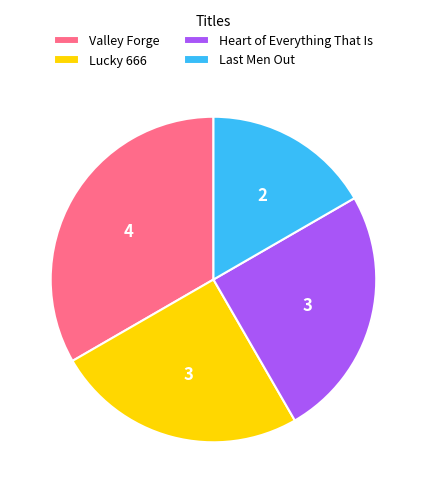

Between Valley Forge and Heart of Everything That Is, which is larger?

Valley Forge